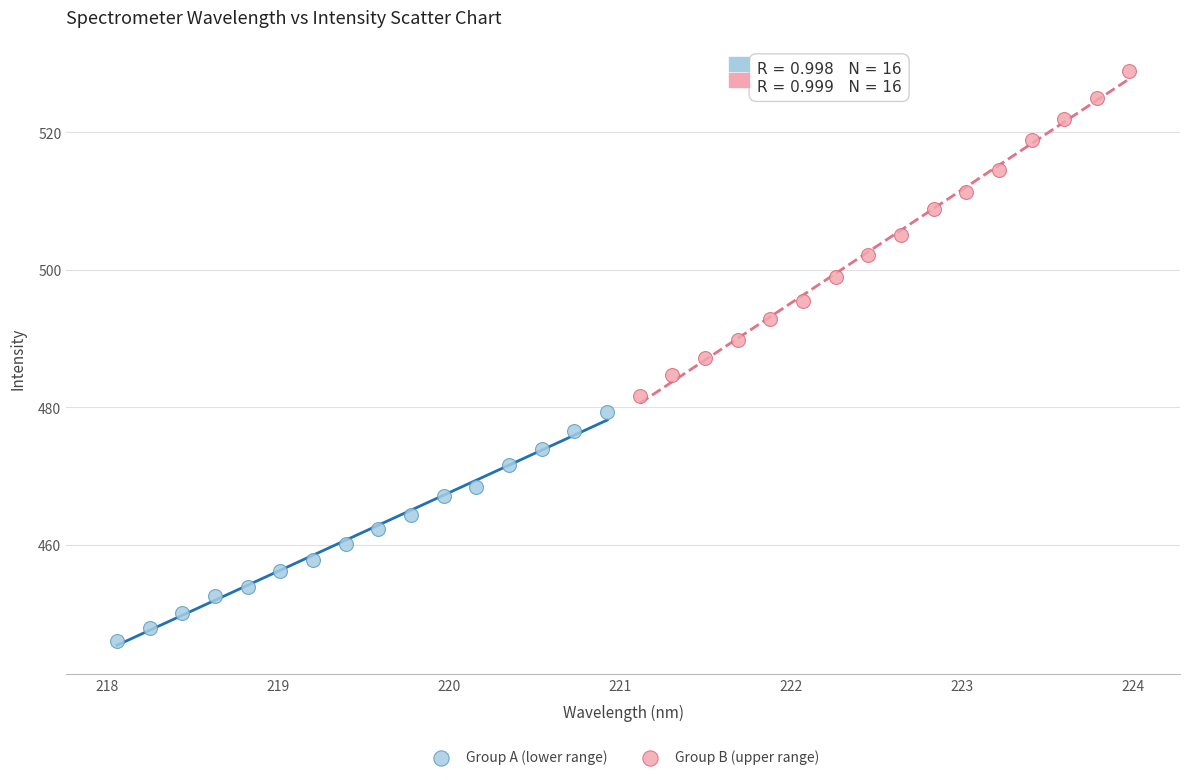

Which series has the widest spread of Y values?

Group B (upper range)